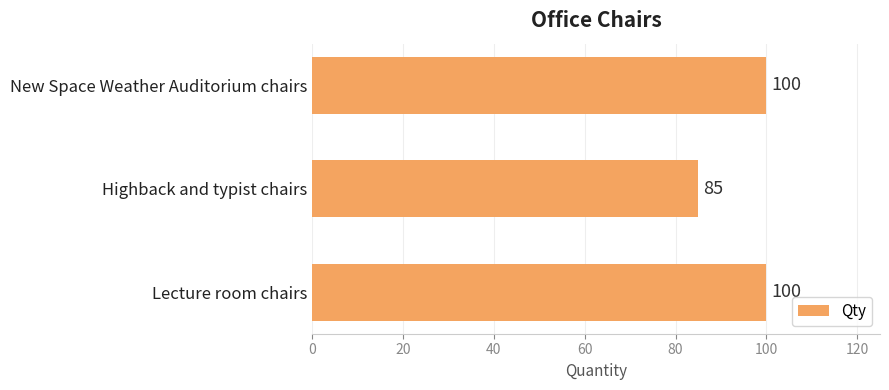

Are the bars grouped side by side (vs. stacked)?

No